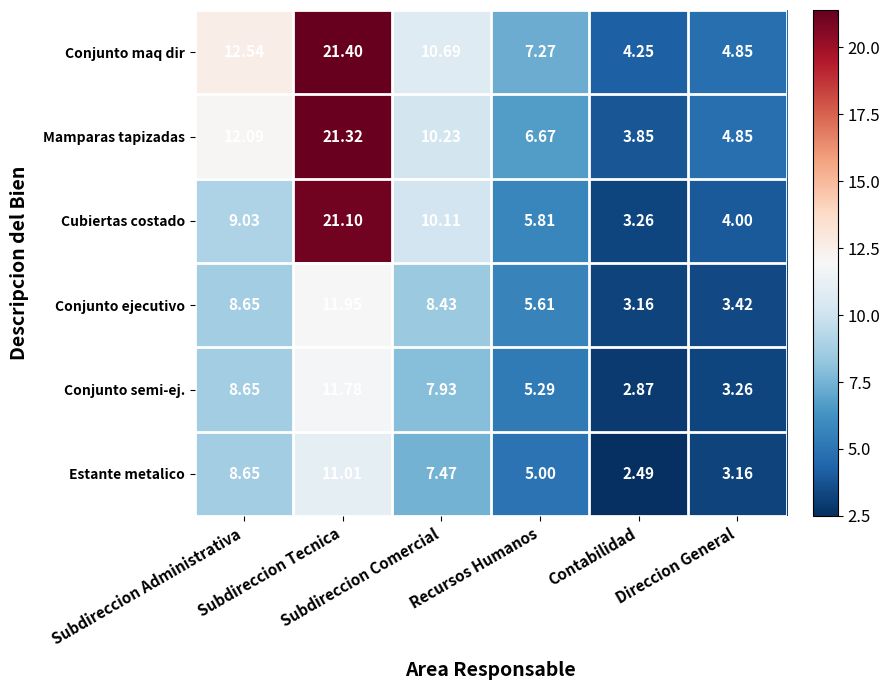

Which series has the largest total across all categories?

Conjunto maq dir